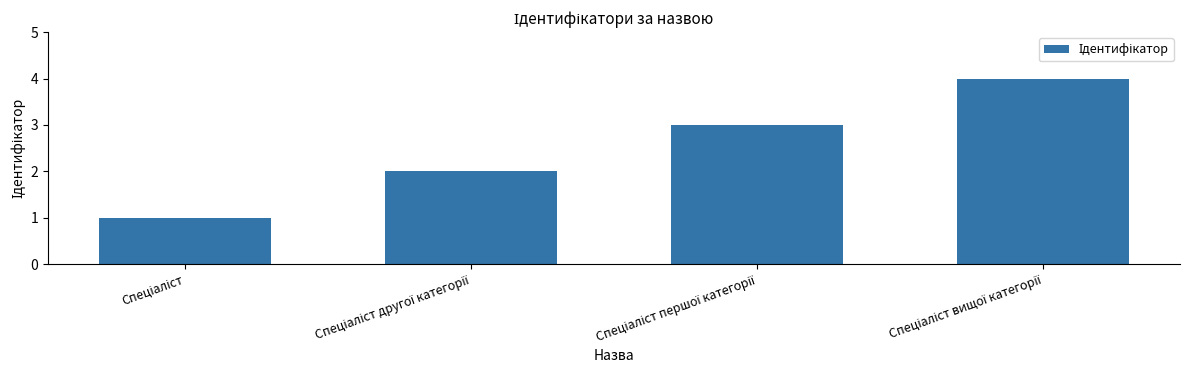

What is the value of the 1st bar from the left?

1